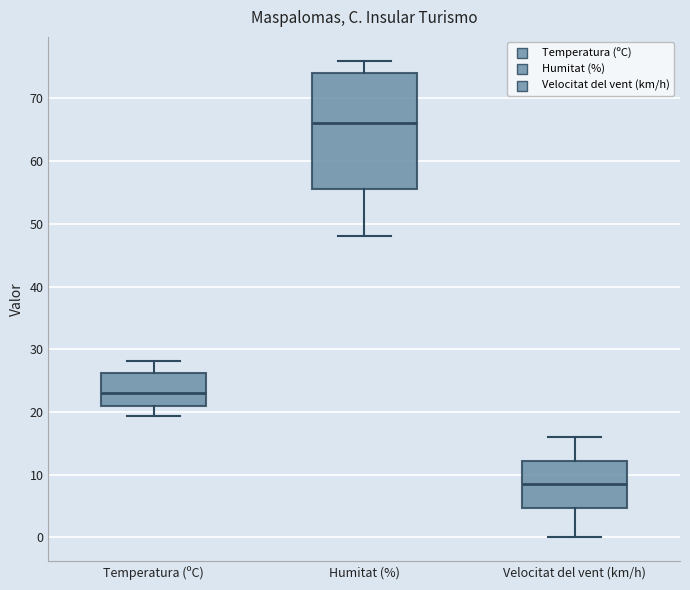

Which box's median line is the lowest?

Velocitat del vent (km/h)